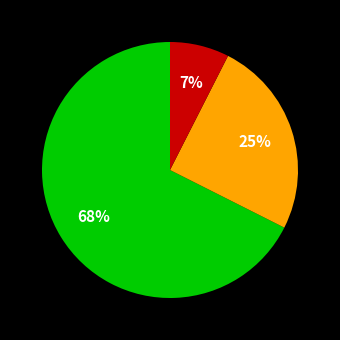

Is there a majority slice in this chart?

Yes